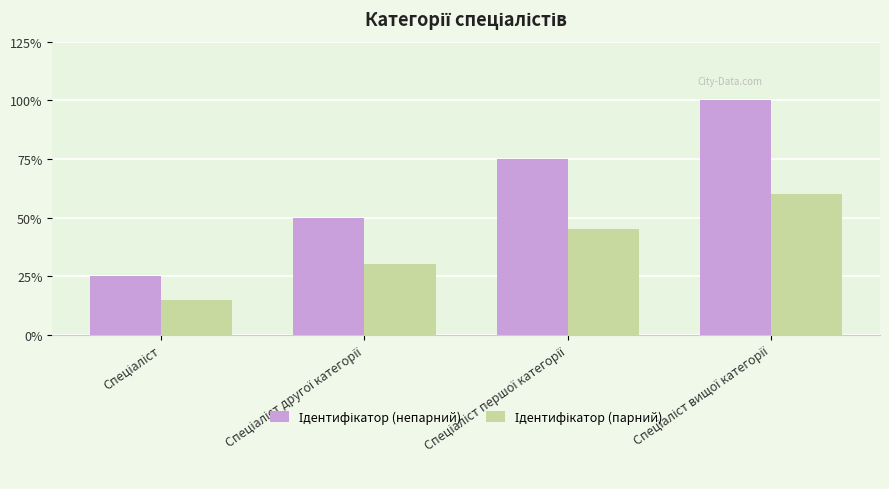

Reading left to right, what are all the values shown in this chart?

Ідентифікатор (непарний): Спеціаліст=1.0	Спеціаліст другої категорії=2.0	Спеціаліст першої категорії=3.0	Спеціаліст вищої категорії=4.0
Ідентифікатор (парний): Спеціаліст=0.6	Спеціаліст другої категорії=1.2	Спеціаліст першої категорії=1.8	Спеціаліст вищої категорії=2.4